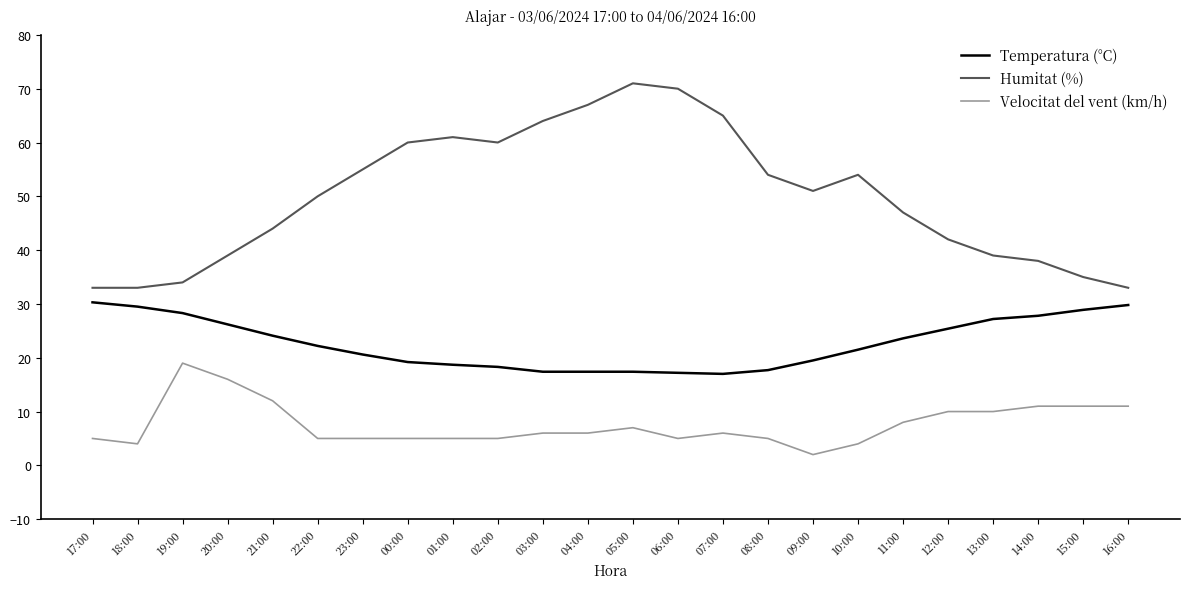

Rank the series by their maximum value, from highest to lowest.

Humitat (%), Temperatura (°C), Velocitat del vent (km/h)